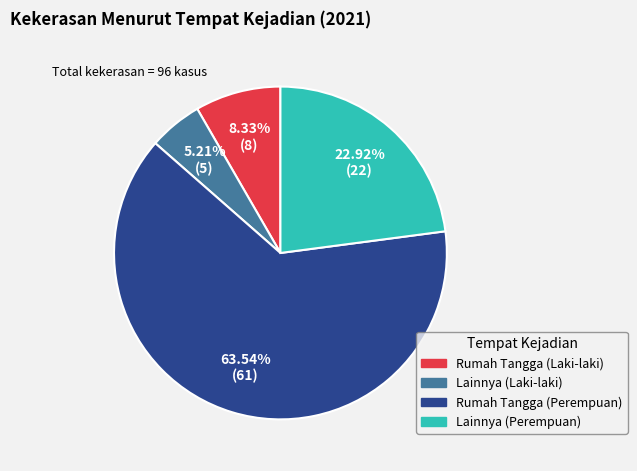

How many segments does this pie chart have?

4